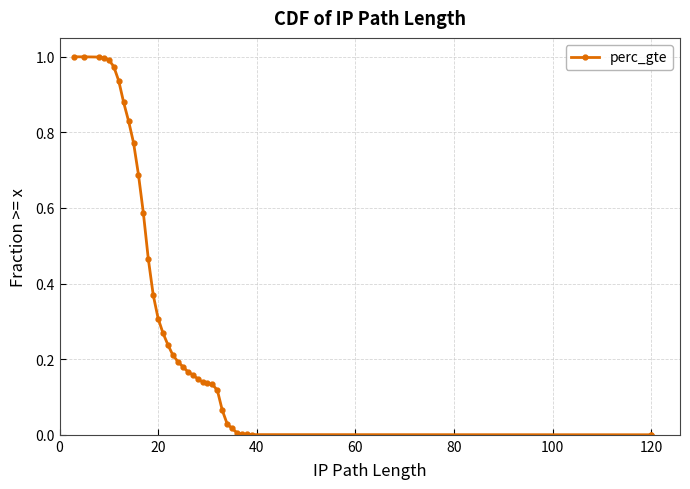

Count the number of categories in the chart.

36